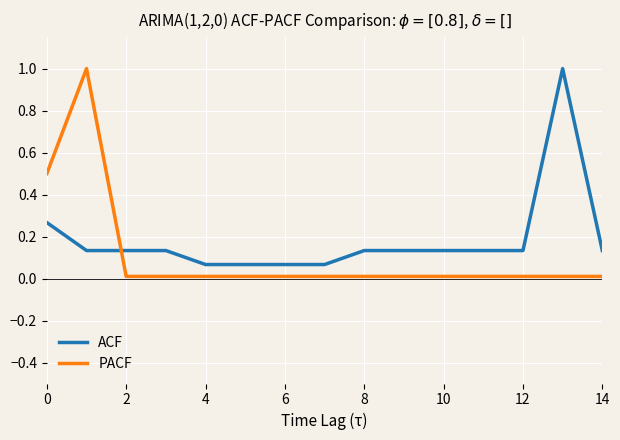

What is the difference between the maximum and minimum values in the PACF series?

1.0